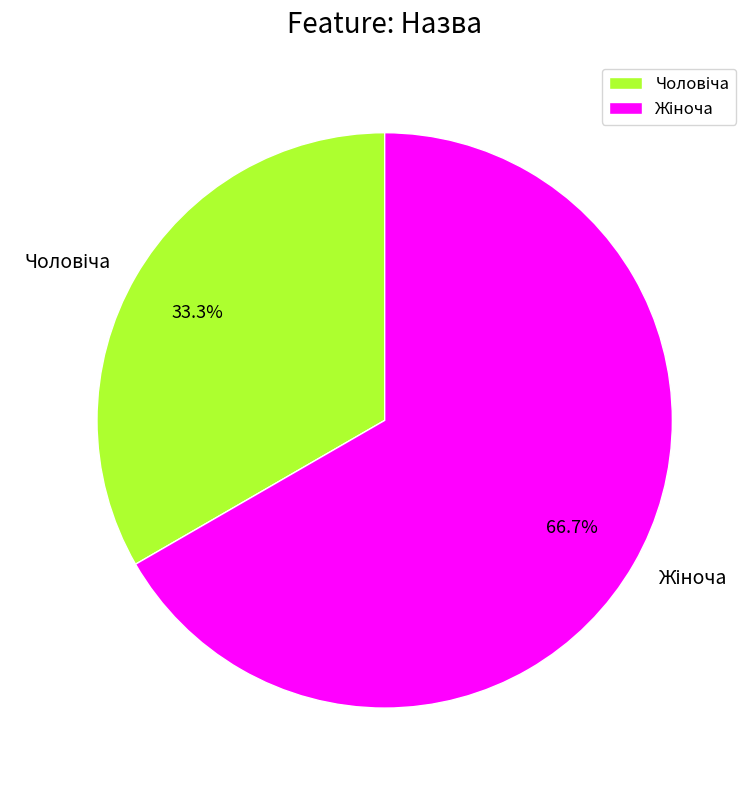

Count the number of slices in the pie.

2